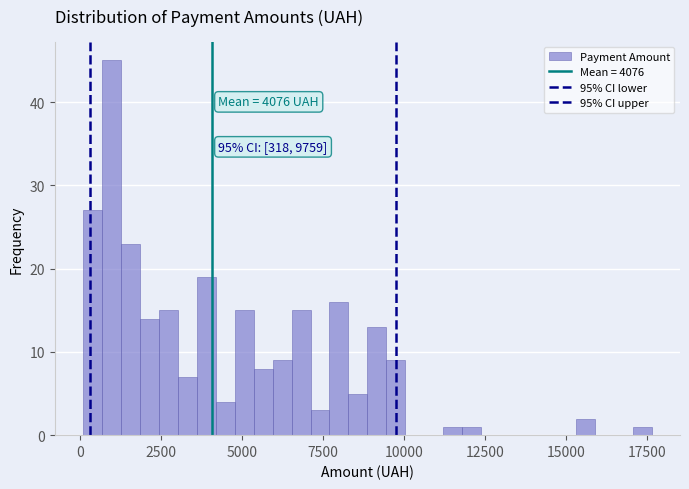

Read against the x-axis, roughly where is the centre of the tallest bar?

1000